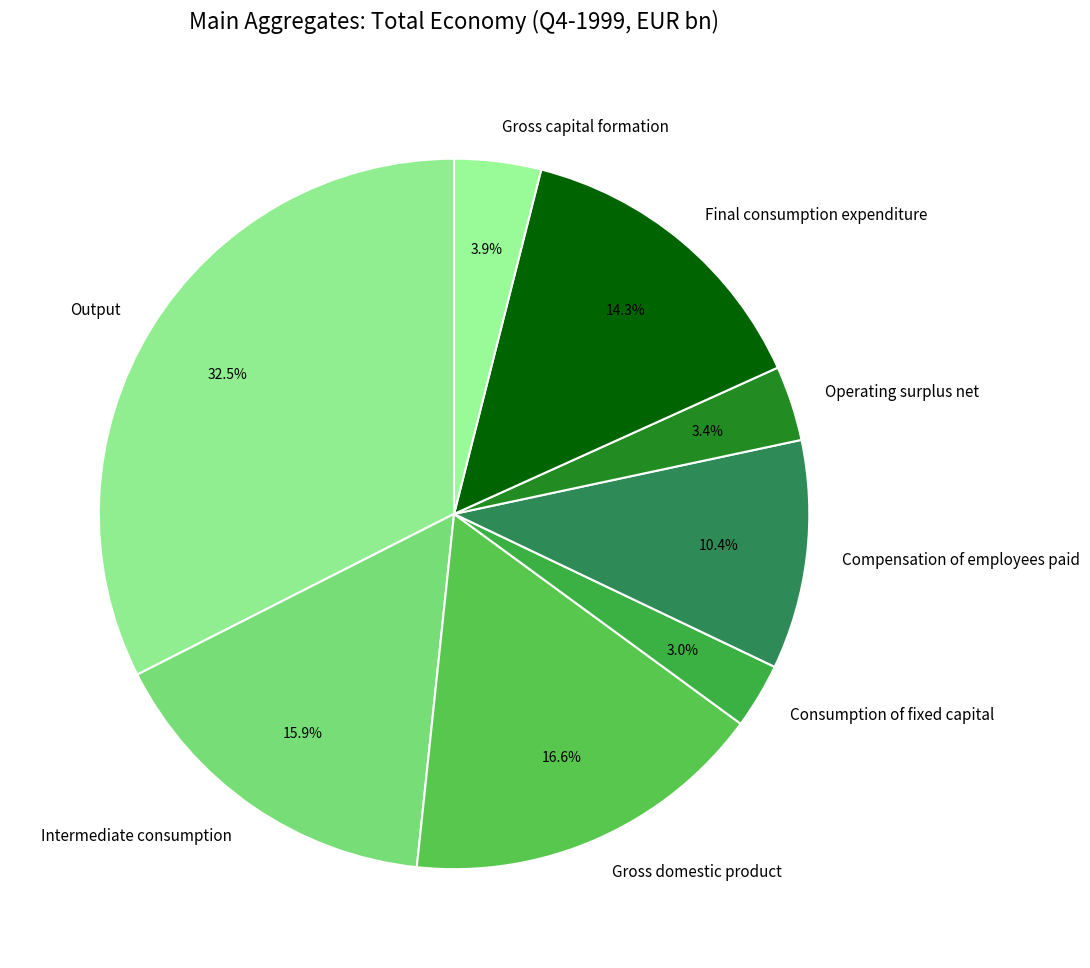

Which slice is the largest?

Output